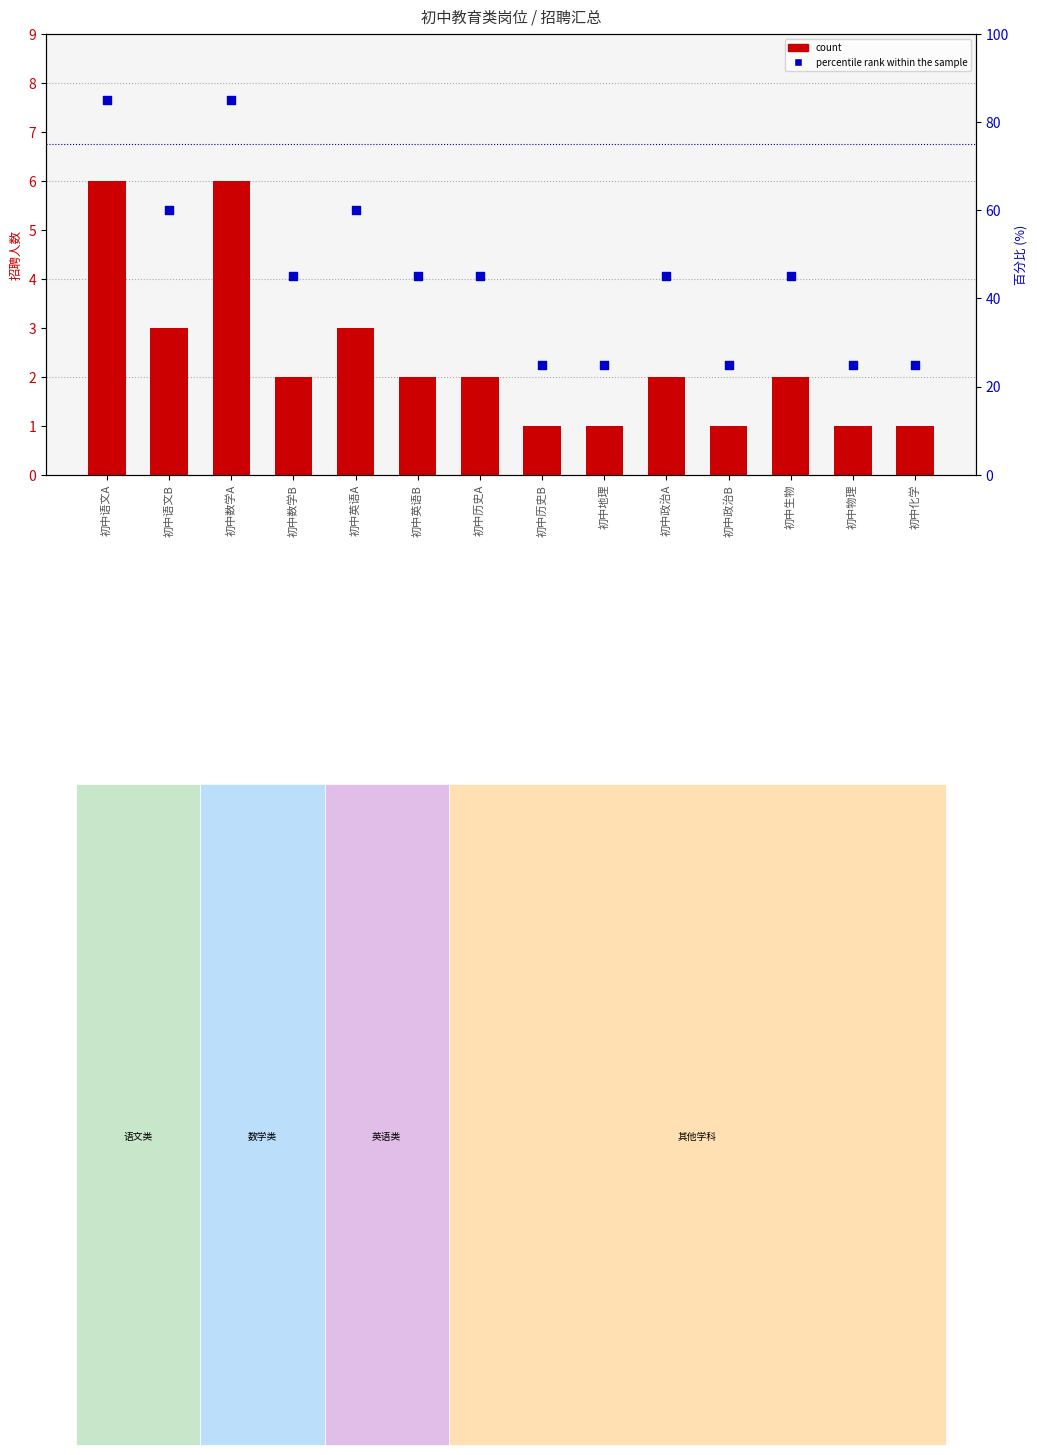

What is the total value across all series at 初中历史A?

47